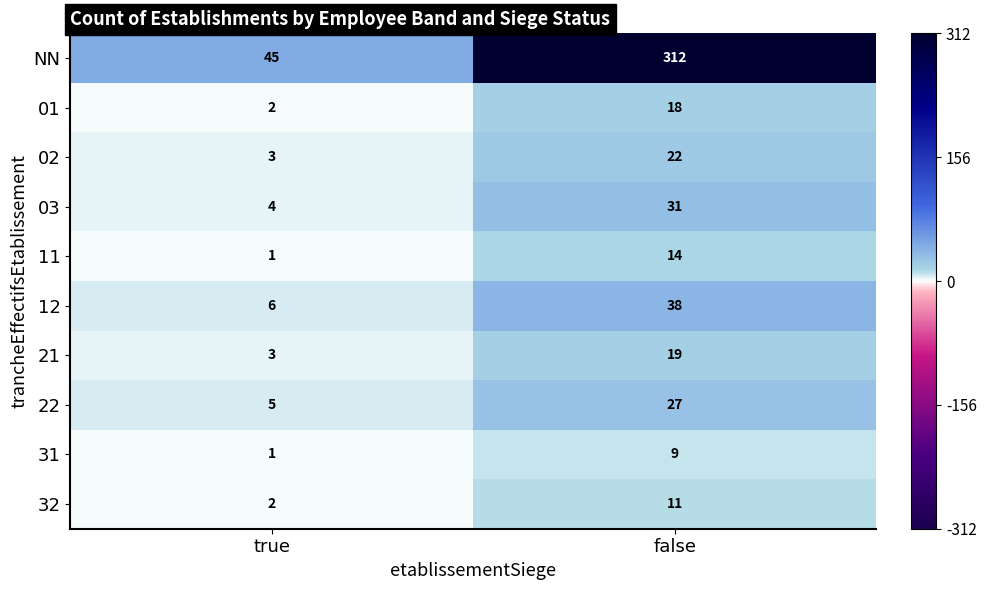

What is the difference between the 11 values at false and true?

13